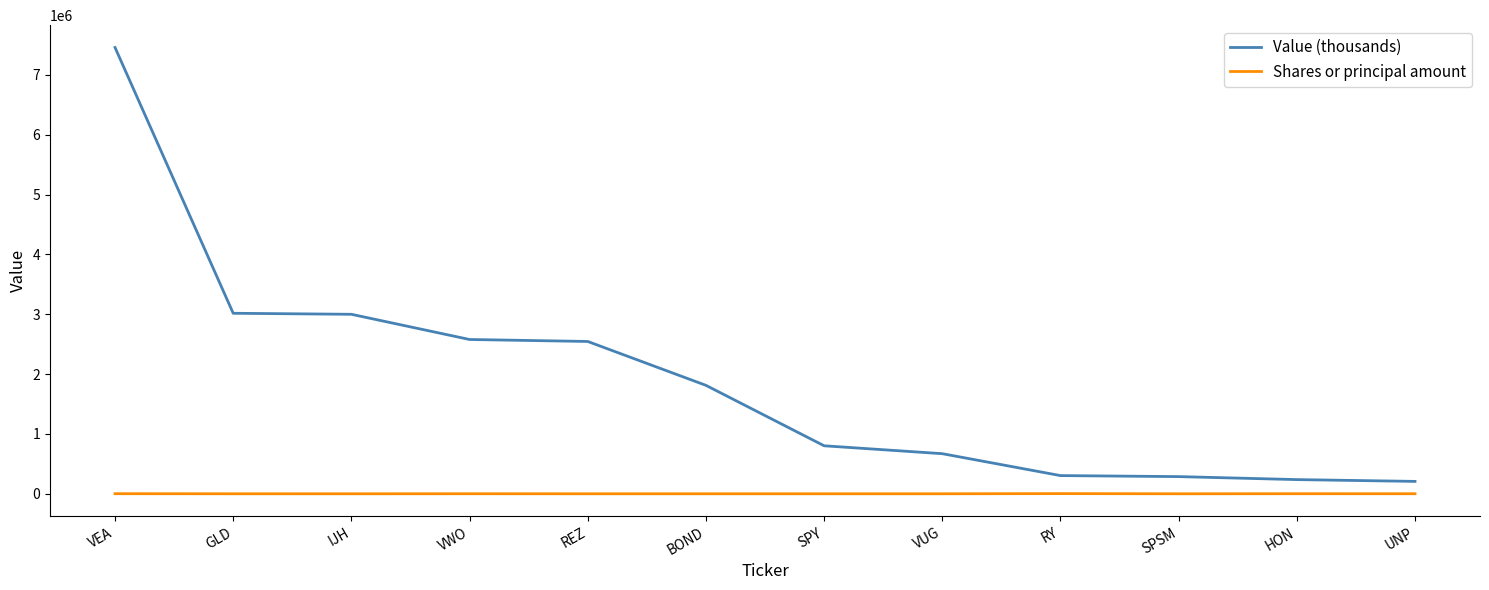

Is it true that Value (thousands) equals 1454067 at REZ?

False